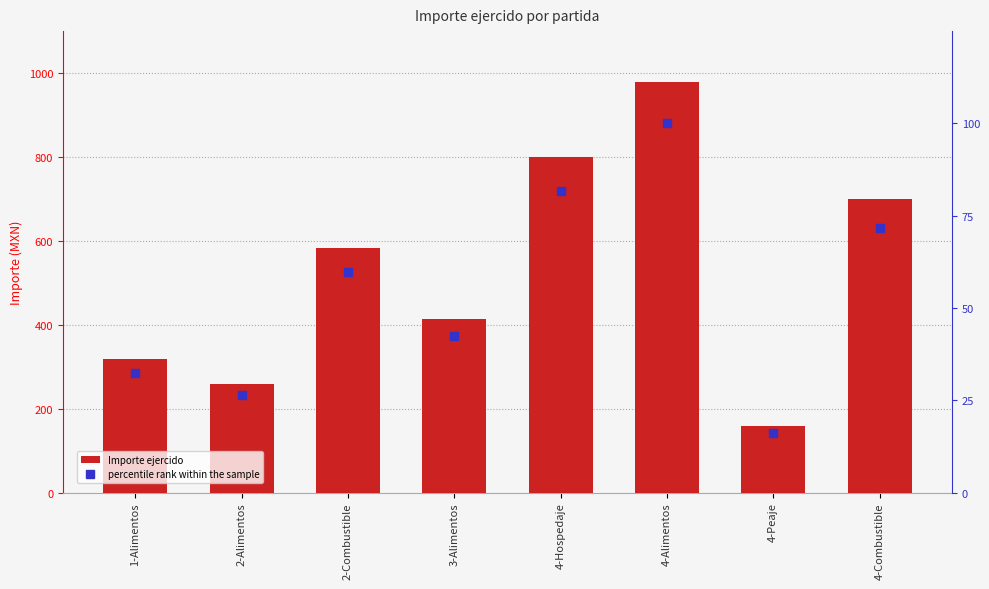

Is it true that percentile rank within the sample equals 133.1 at 4-Hospedaje?

False